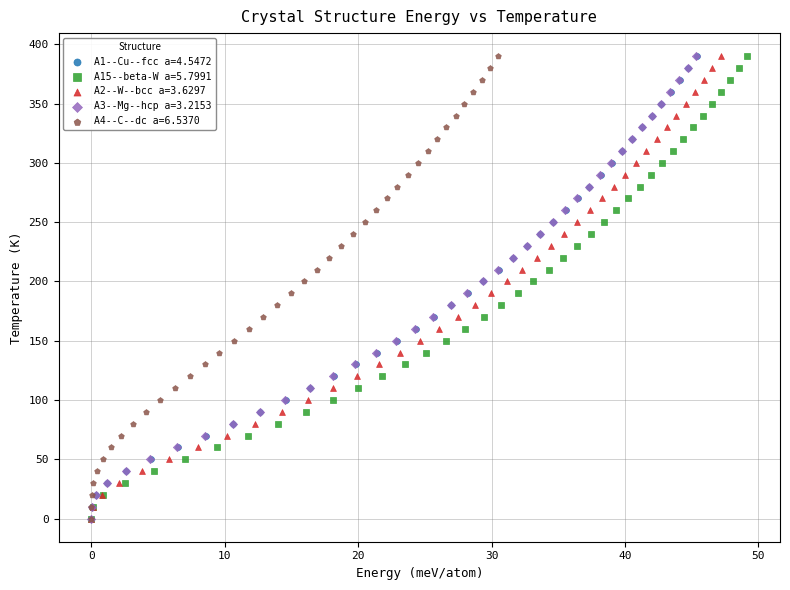

What are all the series names shown in the legend?

A1--Cu--fcc a=4.5472, A15--beta-W a=5.7991, A2--W--bcc a=3.6297, A3--Mg--hcp a=3.2153, A4--C--dc a=6.5370